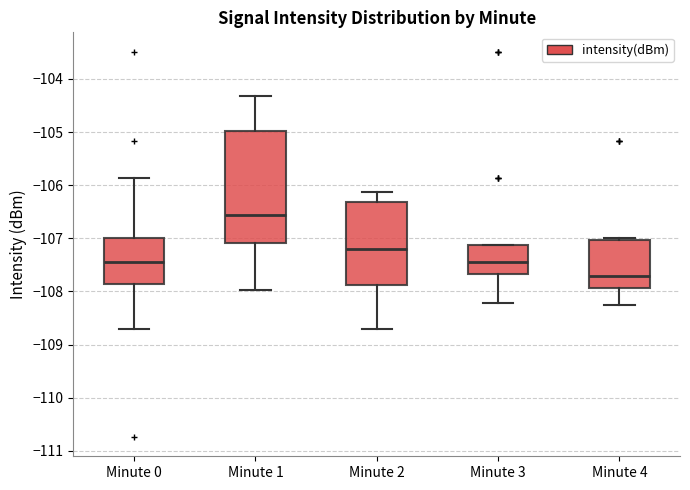

Reading left to right, read every box against the y-axis: the position of its median line, the range the box covers, and the ends of its whiskers. The values are not printed on the chart, so give them approximately, as read against the axis.

Minute 0: median -107.4, box -107.9 to -107.0, whiskers -108.7 to -105.9
Minute 1: median -106.6, box -107.1 to -105.0, whiskers -108.0 to -104.3
Minute 2: median -107.2, box -107.9 to -106.3, whiskers -108.7 to -106.1
Minute 3: median -107.4, box -107.7 to -107.1, whiskers -108.2 to -107.1
Minute 4: median -107.7, box -107.9 to -107.0, whiskers -108.3 to -107.0